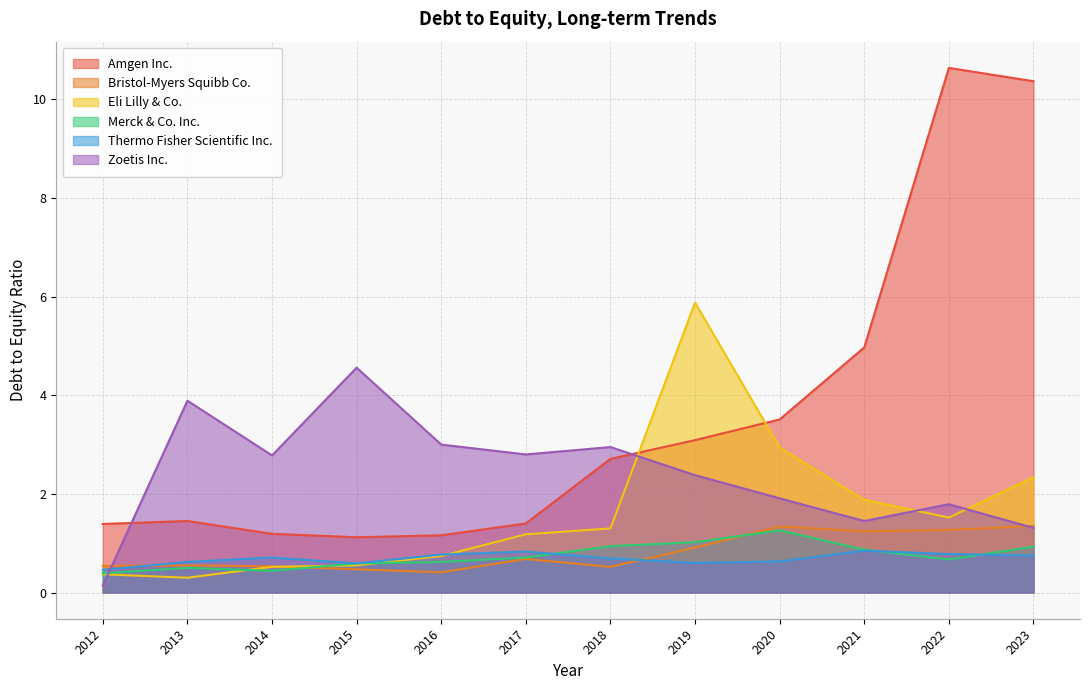

True or false: Zoetis Inc. and Amgen Inc. intersect in this chart.

True